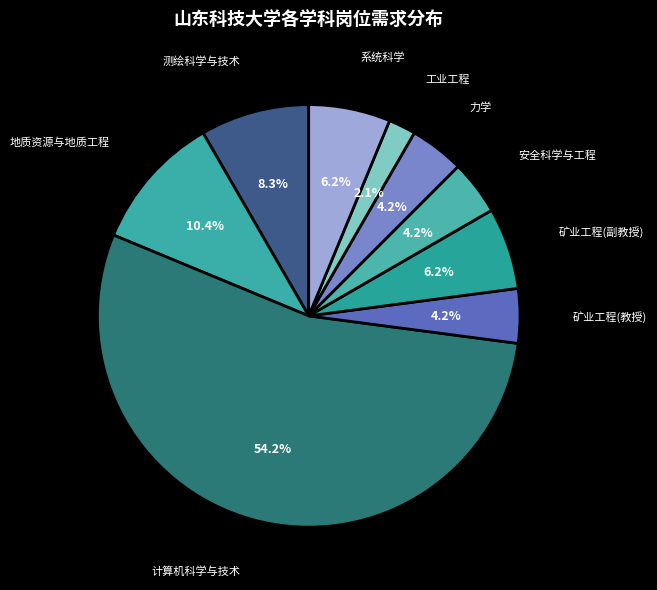

Which slice is the largest?

计算机科学与技术